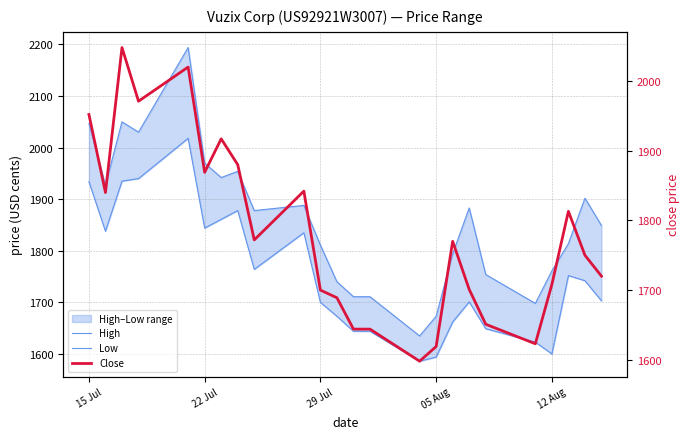

True or false: Close and High intersect in this chart.

False